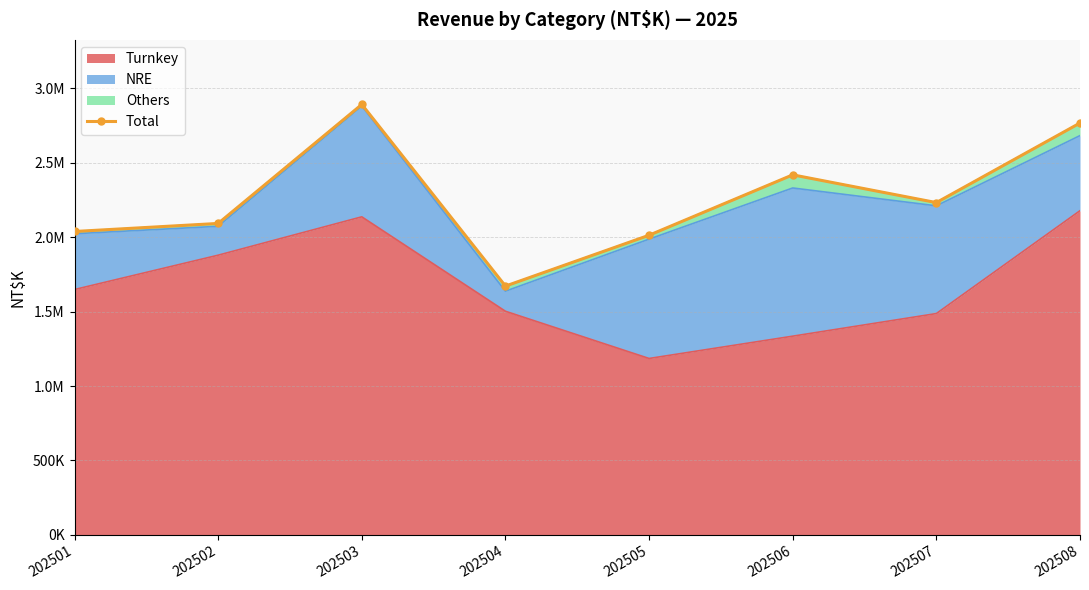

Reading left to right, what are all the values shown in this chart?

2038665	2092746	2892233	1671800	2013507	2419270	2232812	2767549